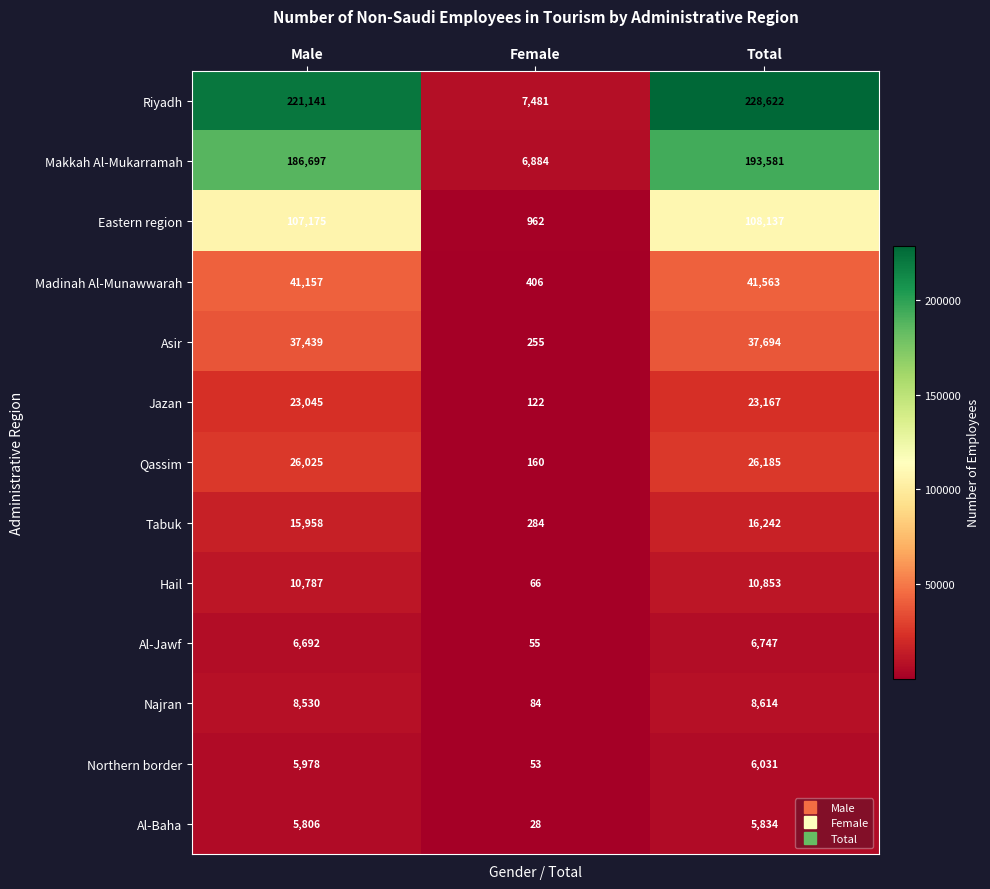

Read the Northern border value at Male.

5978